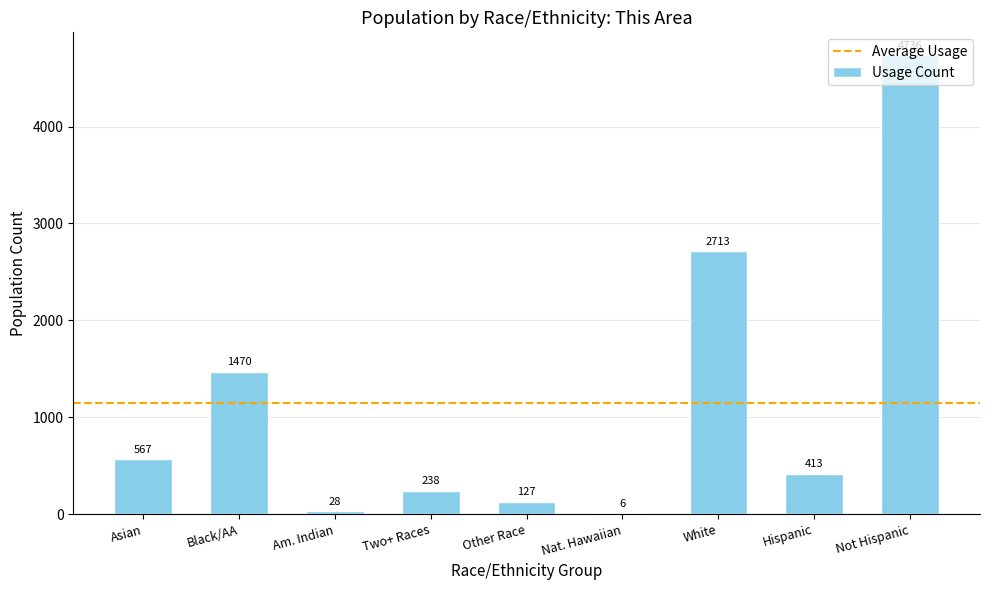

The value at Other Race is 127. True or false?

True